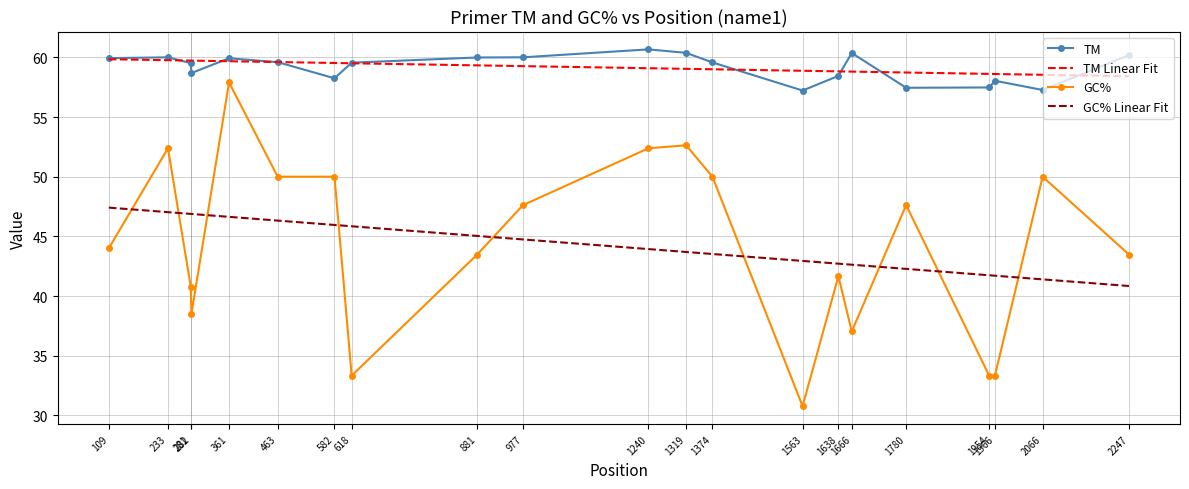

What is the difference between the TM Linear Fit values at 1638 and 1954?

0.2